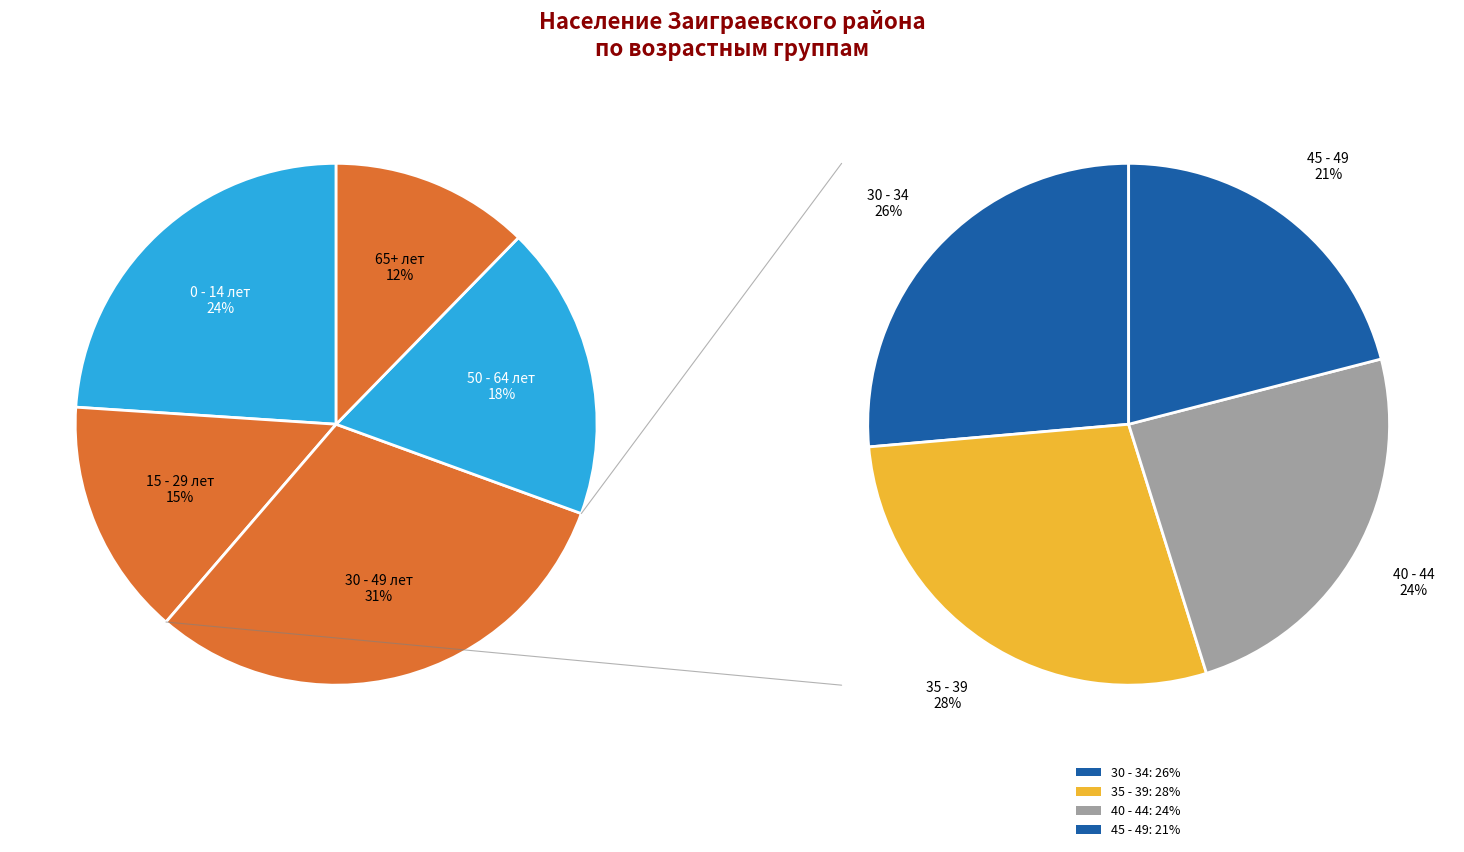

The 55 - 59 slice represents 1% of the pie. True or false?

False